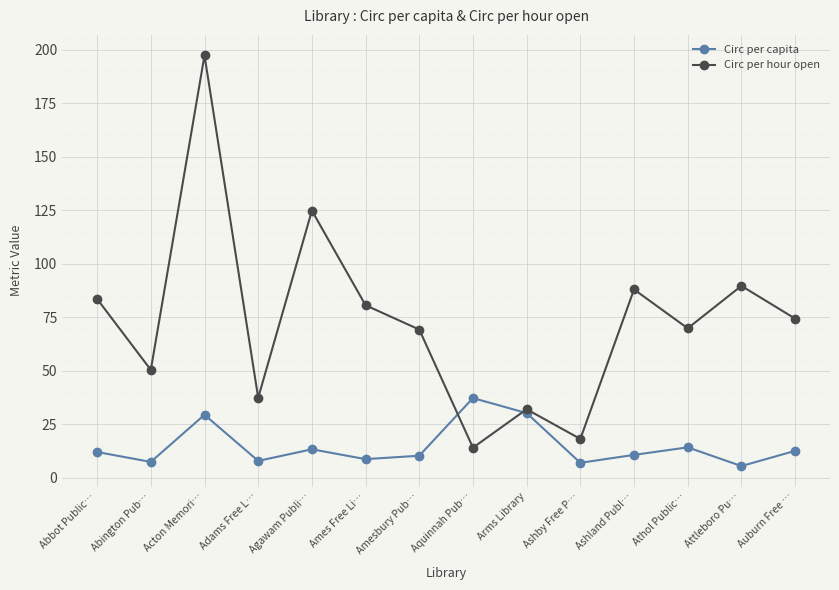

What is the total value across all series at Arms Library?

62.3